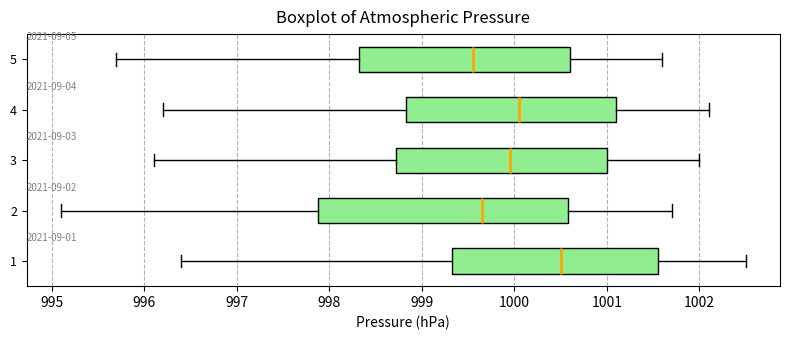

Which box's median line is the furthest to the left?

5